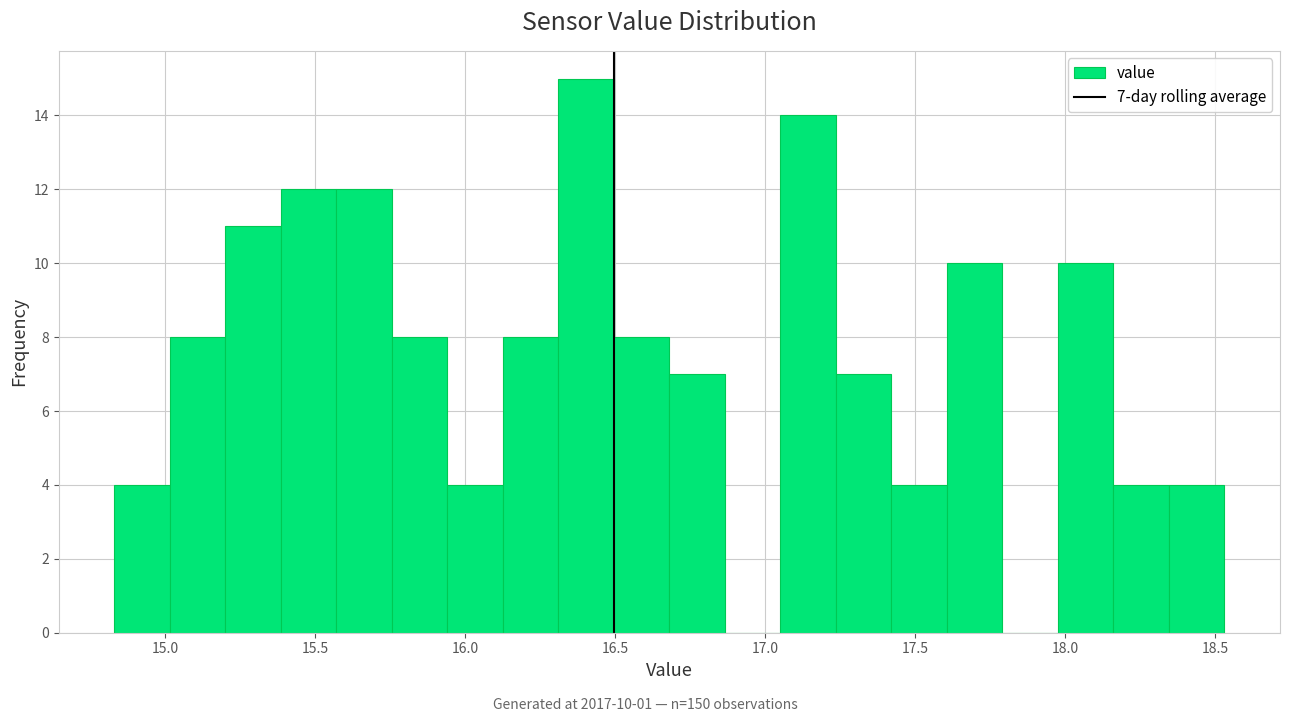

Read against the x-axis, roughly where is the centre of the tallest bar?

16.40